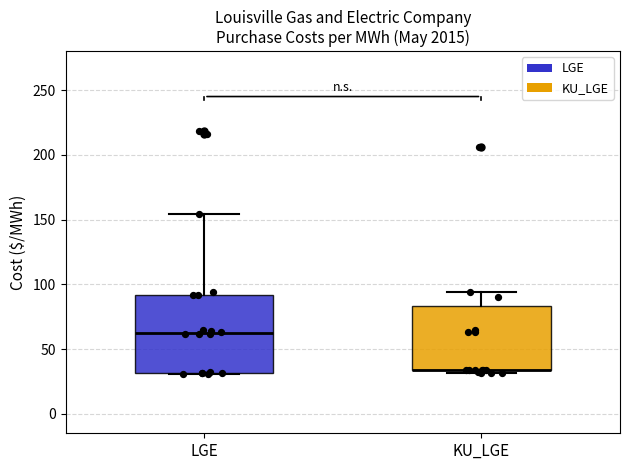

Reading left to right, transcribe this box plot: for each box, give where its median line is, the range the box spans, and where its two whiskers end, as read against the y-axis. The values are not printed on the chart, so give them approximately, as read against the axis.

LGE: median 60, box 30 to 90, whiskers 30 to 155
KU_LGE: median 35 (drawn on the box's lower edge), box 35 to 85, whiskers 30 to 95